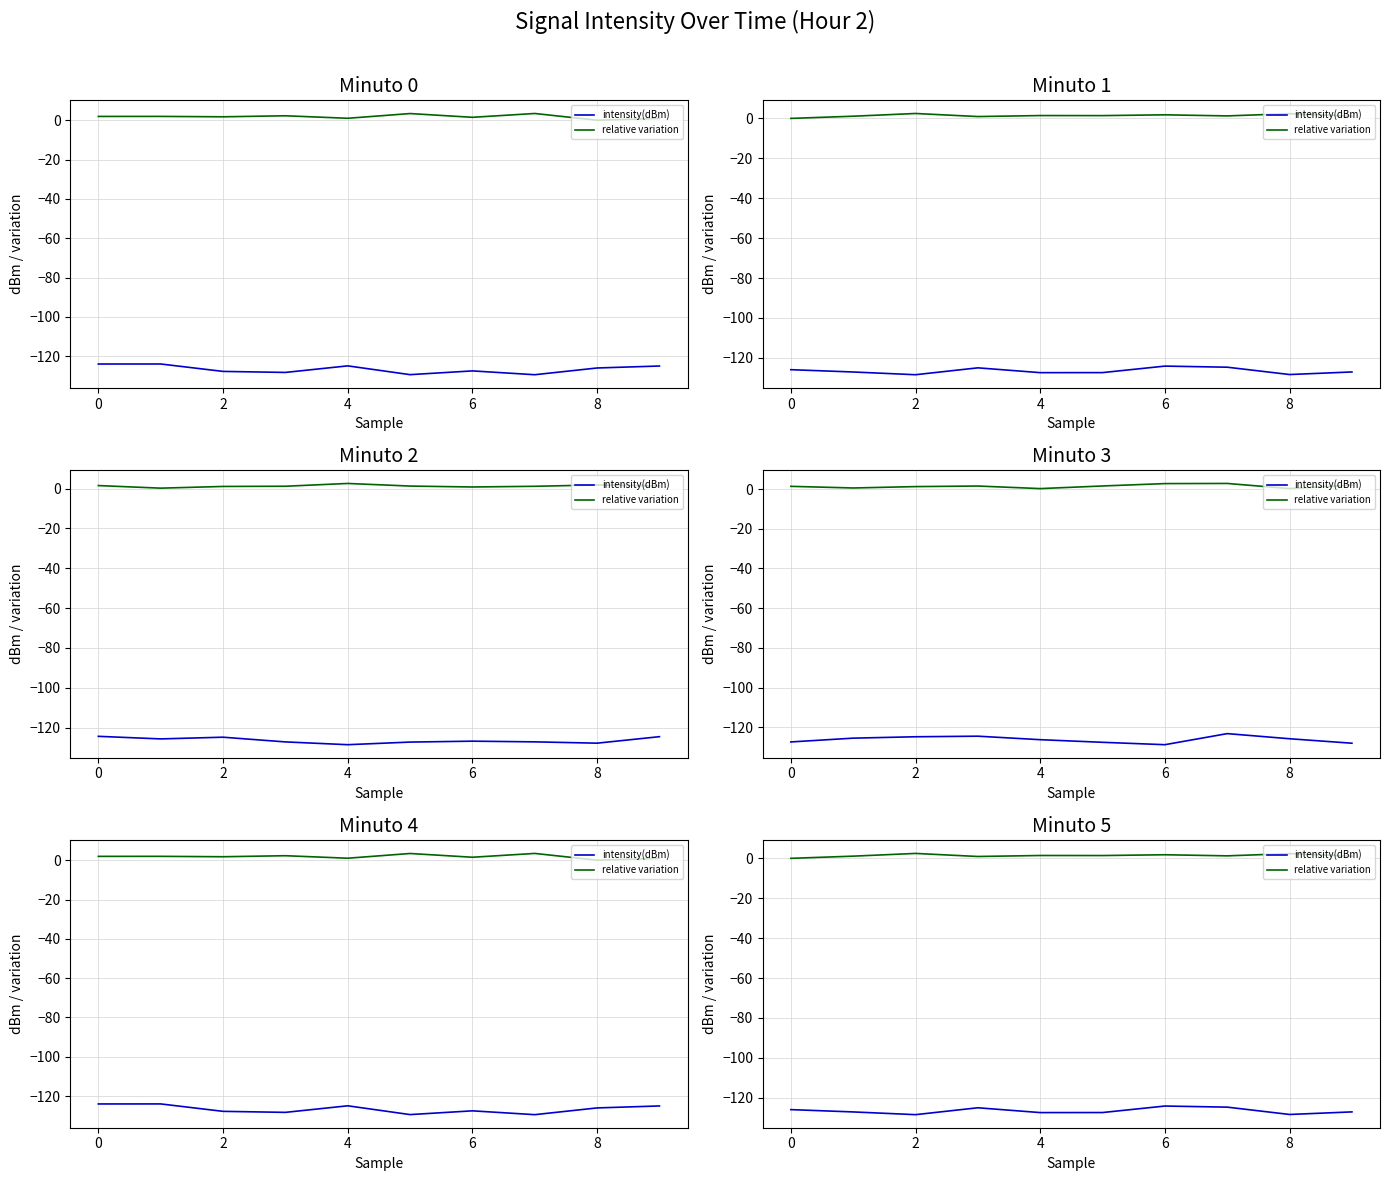

At which category does intensity(dBm) reach its first local peak?

4